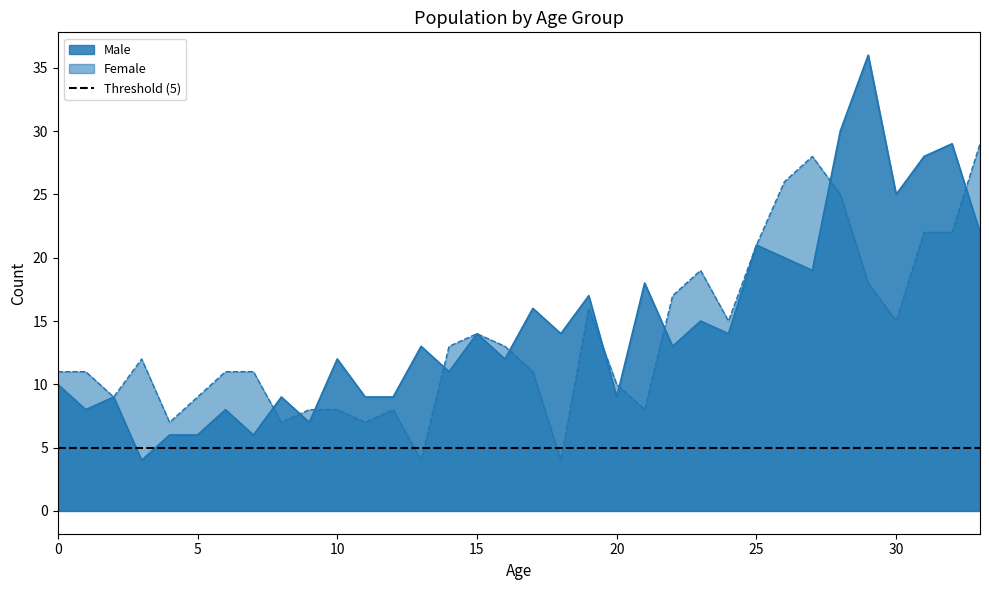

Which series has the widest spread of values?

Male